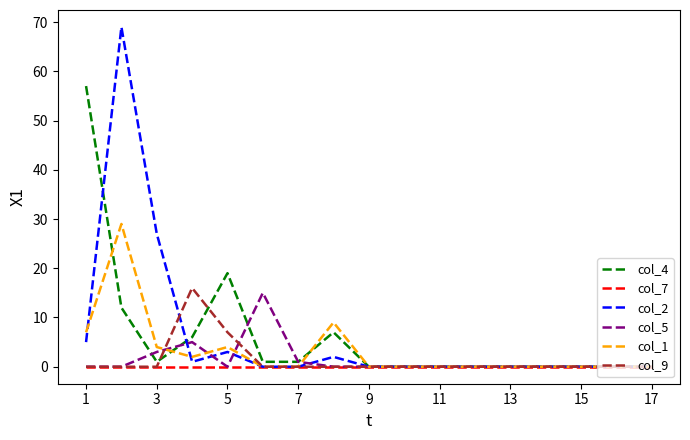

Which series has the widest spread of values?

col_2